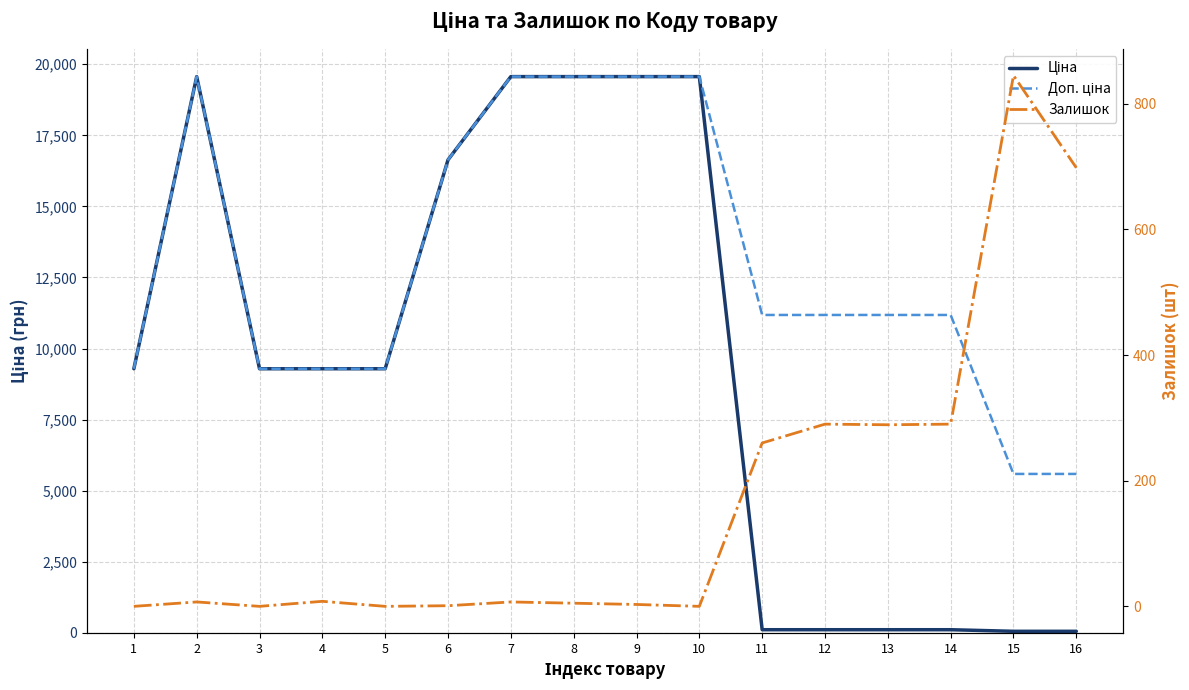

True or false: Ціна has more than 1 points higher than both neighbors.

False